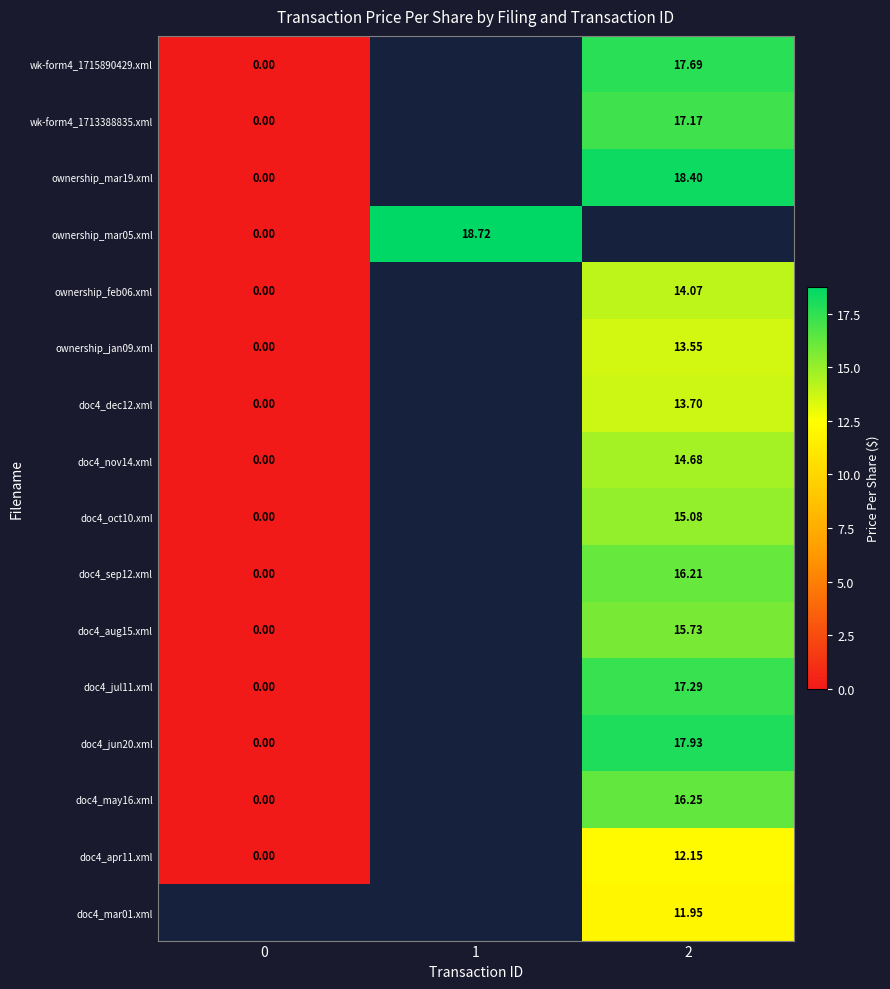

How many positive values does the doc4_jun20.xml series have?

1